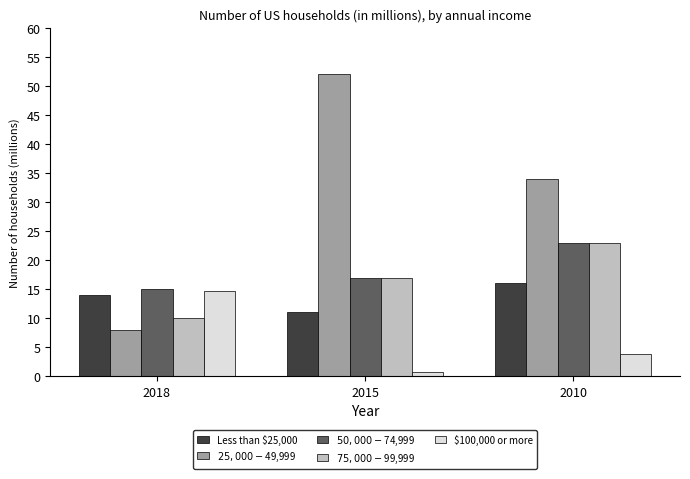

How many distinct data groups are displayed?

5